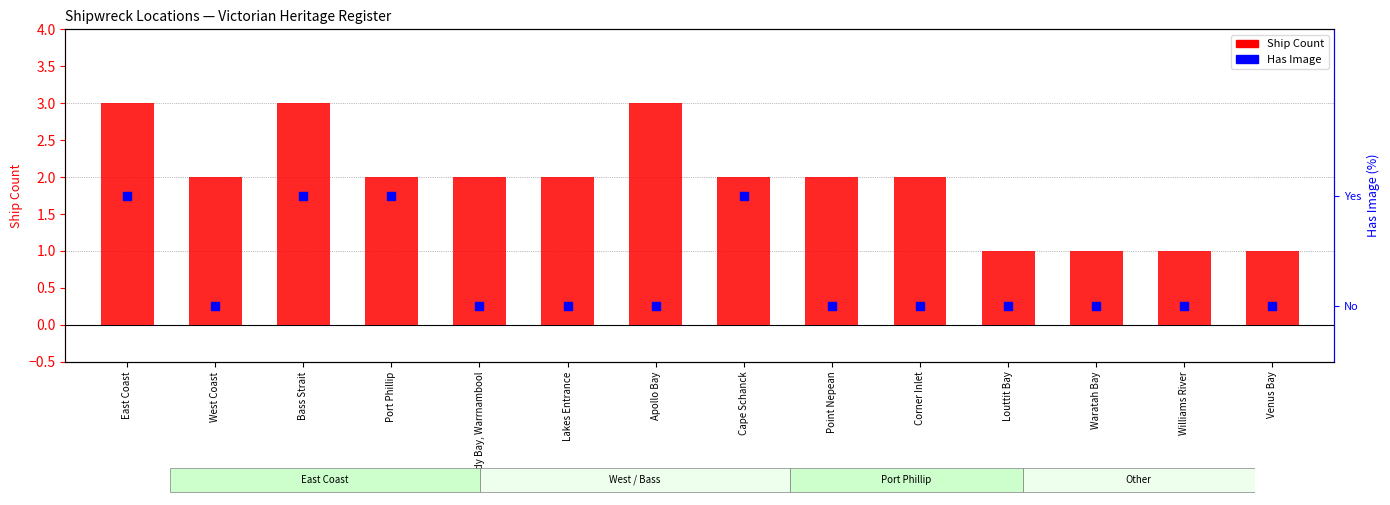

What are all the series names shown in the legend?

Ship Count, Has Image